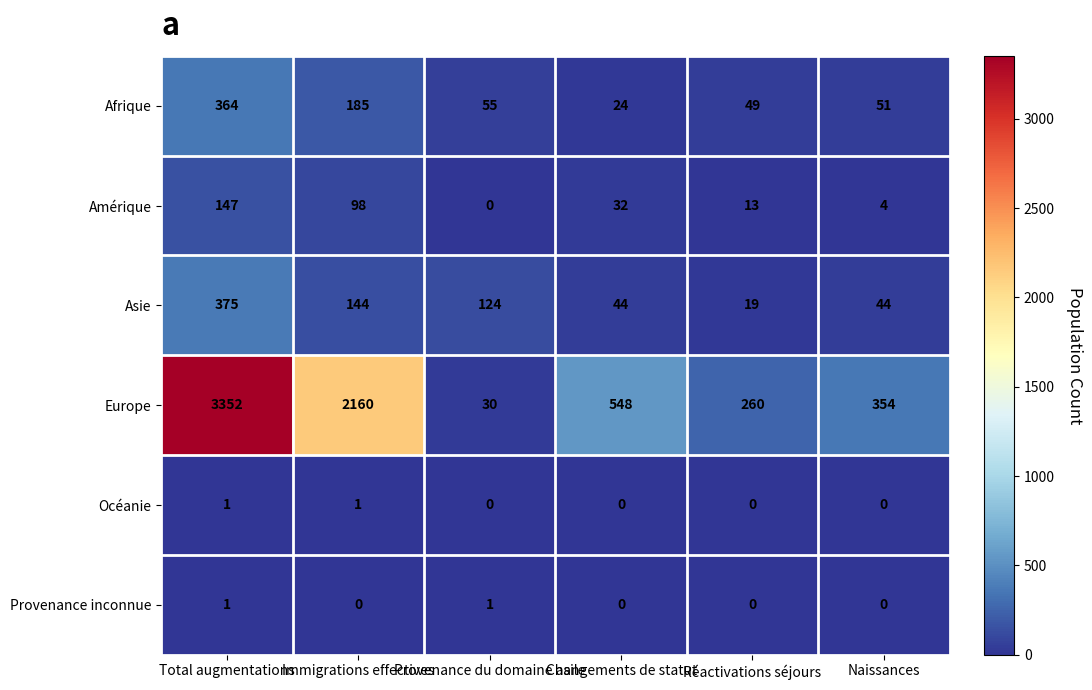

List the labels in order of Amérique value, smallest first.

Provenance du domaine asile, Naissances, Réactivations séjours, Changements de statut, Immigrations effectives, Total augmentations